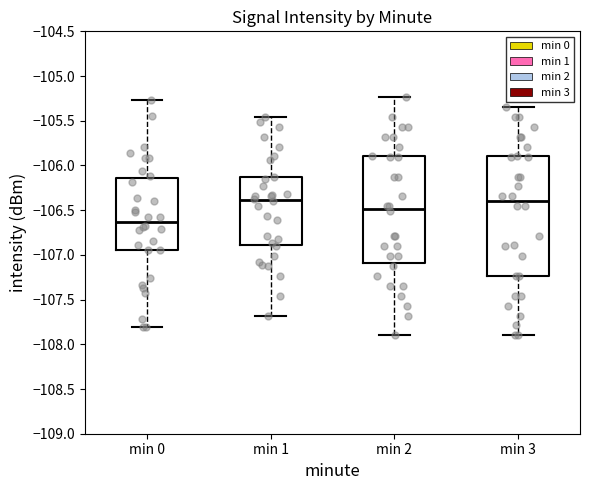

Reading left to right, transcribe this box plot: for each box, give where its median line is, the range the box spans, and where its two whiskers end, as read against the y-axis. The values are not printed on the chart, so give them approximately, as read against the axis.

min 0: median -106.65, box -106.95 to -106.15, whiskers -107.80 to -105.25
min 1: median -106.40, box -106.90 to -106.15, whiskers -107.70 to -105.45
min 2: median -106.50, box -107.10 to -105.90, whiskers -107.90 to -105.25
min 3: median -106.40, box -107.25 to -105.90, whiskers -107.90 to -105.35